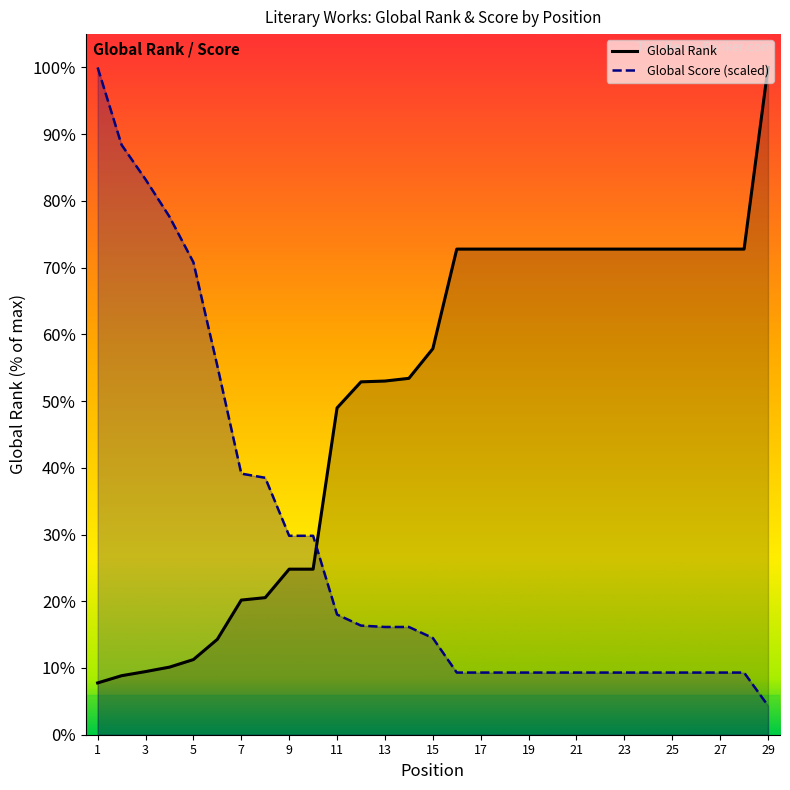

Reading left to right, what are all the values shown in this chart?

Global Rank: 767.0	874.0	935.0	1001.0	1113.0	1413.0	1994.0	2030.0	2452.0	2452.0	4840.0	5226.0	5238.0	5278.0	5717.0	7192.0	7192.0	7192.0	7192.0	7192.0	7192.0	7192.0	7192.0	7192.0	7192.0	7192.0	7192.0	7192.0	9882.0
Global Score: 9882.0	8736.3	8224.8	7672.4	6997.2	5462.7	3866.9	3805.5	2946.2	2946.2	1780.0	1616.3	1595.9	1595.9	1432.2	920.7	920.7	920.7	920.7	920.7	920.7	920.7	920.7	920.7	920.7	920.7	920.7	920.7	429.7